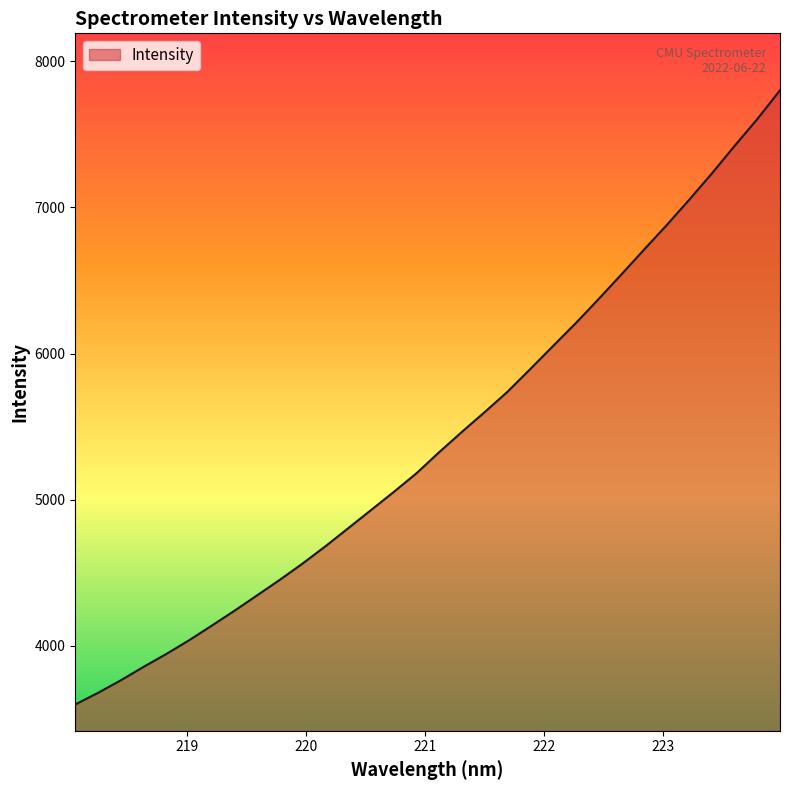

How many categories are shown in the chart?

32